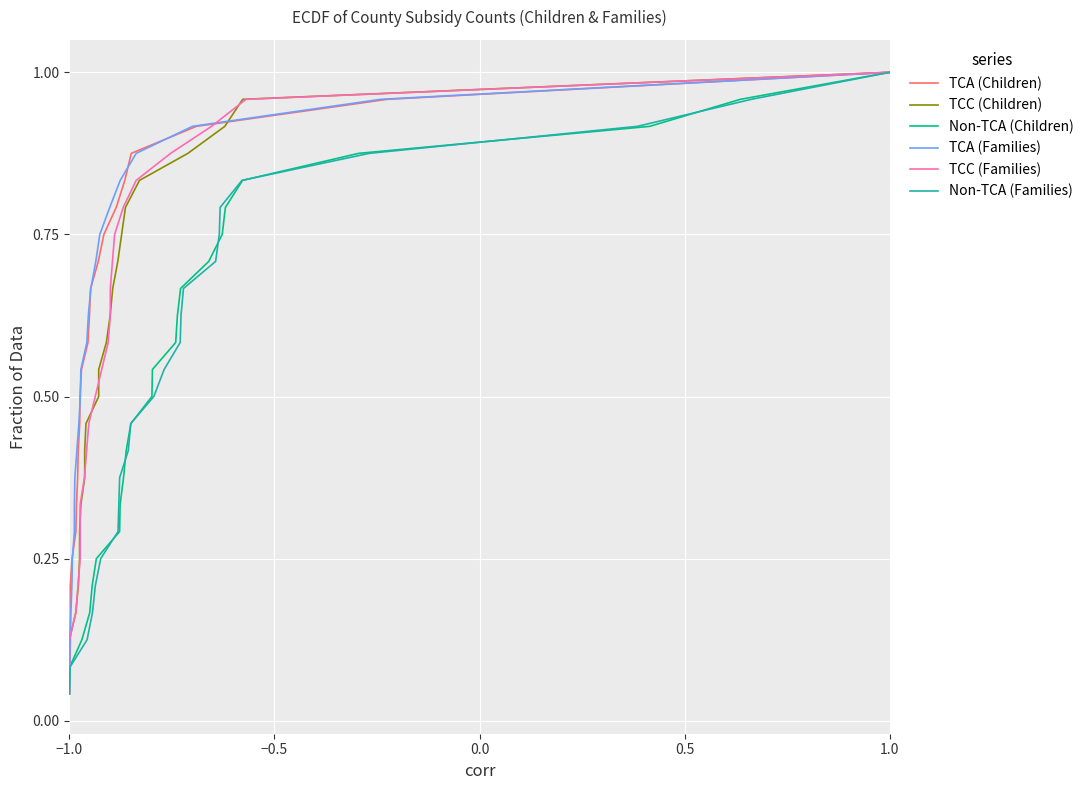

Where is Non-TCA (Children) nearest to the value 0?

−1.0